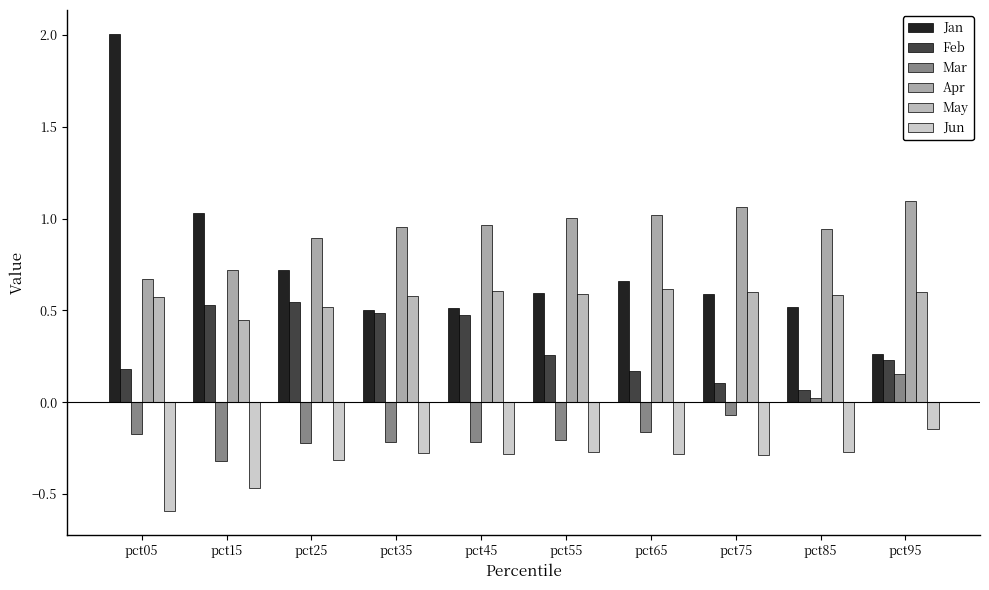

Reading right to left, list all the values displayed in this chart.

Jan: 0.3	0.5	0.6	0.7	0.6	0.5	0.5	0.7	1.0	2.0
Feb: 0.2	0.1	0.1	0.2	0.3	0.5	0.5	0.5	0.5	0.2
Mar: 0.2	0.0	-0.1	-0.2	-0.2	-0.2	-0.2	-0.2	-0.3	-0.2
Apr: 1.1	0.9	1.1	1.0	1.0	1.0	1.0	0.9	0.7	0.7
May: 0.6	0.6	0.6	0.6	0.6	0.6	0.6	0.5	0.4	0.6
Jun: -0.1	-0.3	-0.3	-0.3	-0.3	-0.3	-0.3	-0.3	-0.5	-0.6